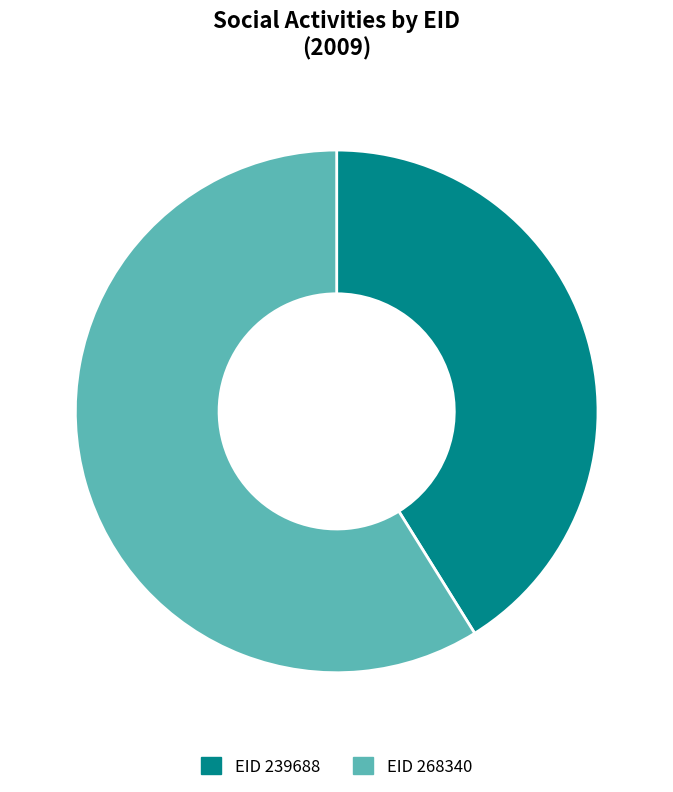

How many slices are in this pie chart?

2